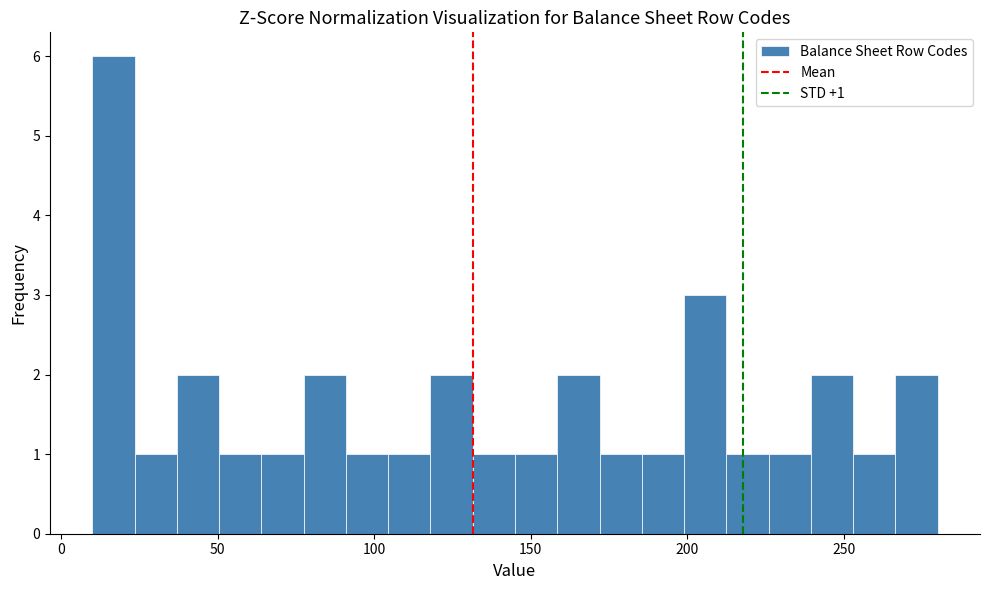

Around what value on the x-axis is the tallest bar? Give the approximate position of its centre, as read against the axis.

15